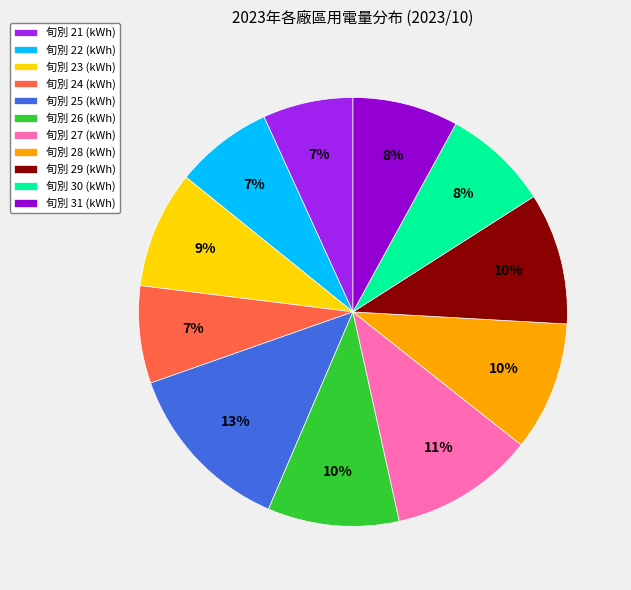

To the nearest percent, what is the difference between the largest and smallest slice percentages?

6%